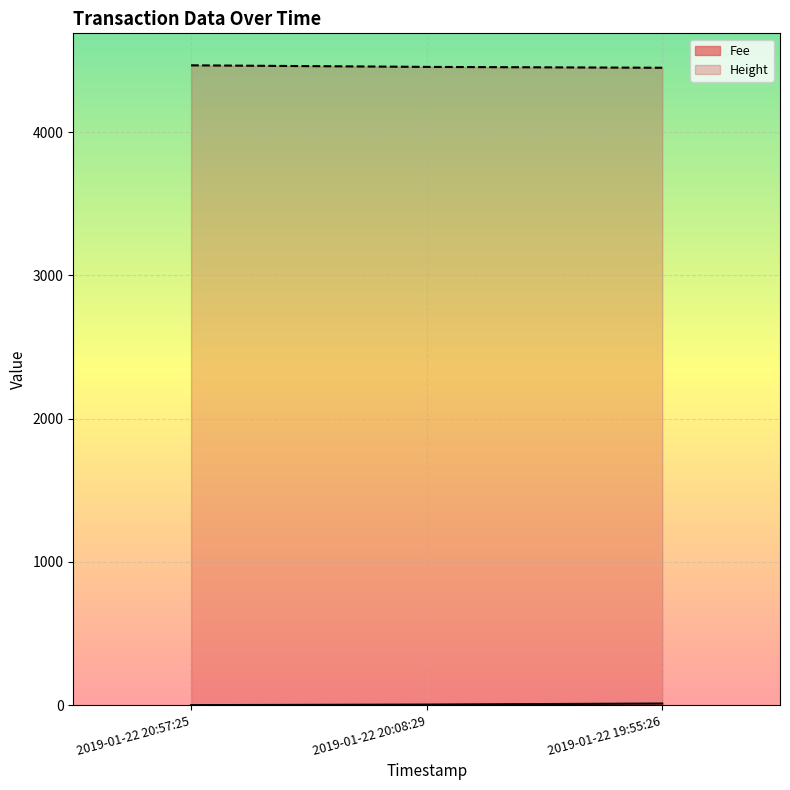

What is the total value across all series at 2019-01-22 20:57:25?

4466.1